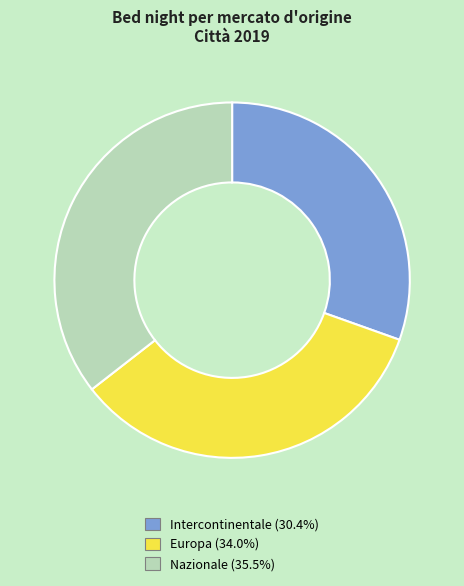

How many slices are in this pie chart?

3